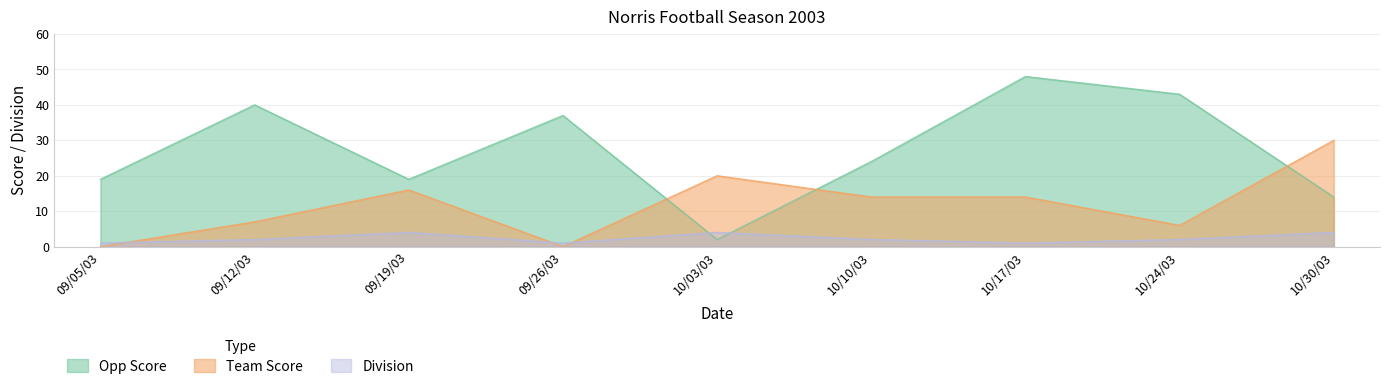

What is the sum of all Team Score values?

107